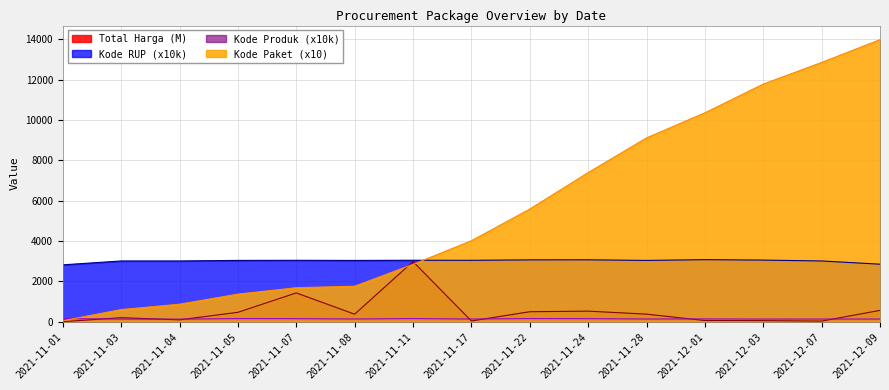

What is the total value across all series at 2021-11-08?

5297.2